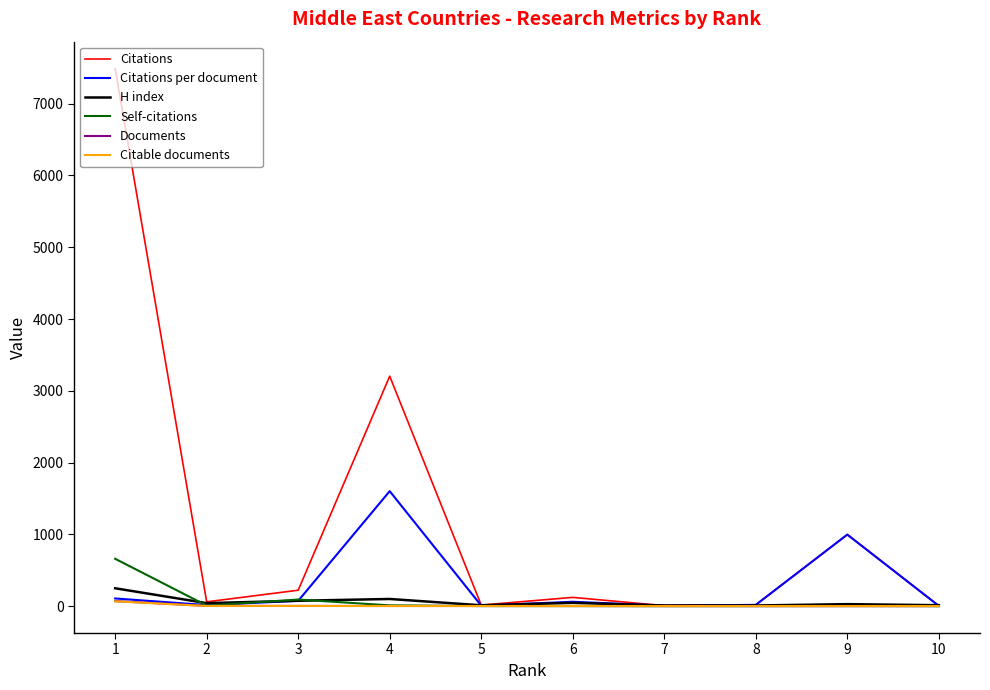

At which label is Documents closest to 35?

2